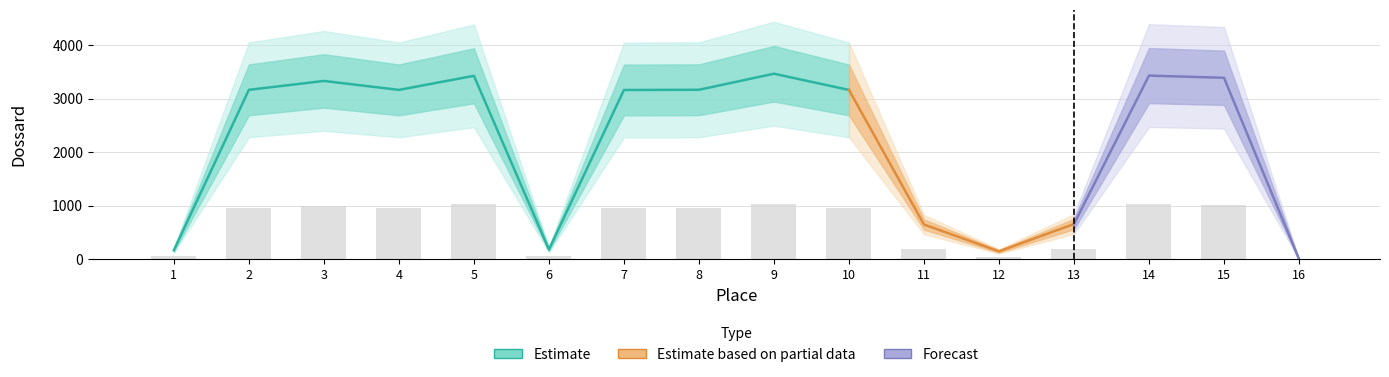

Are the bars horizontal?

No